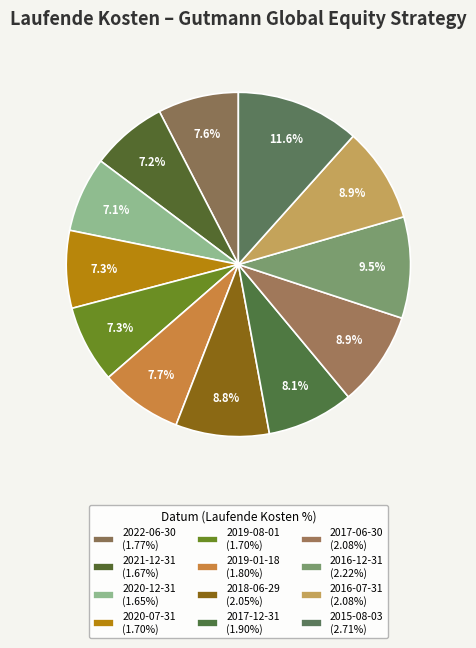

What is the smallest slice in the pie chart?

2020-12-31